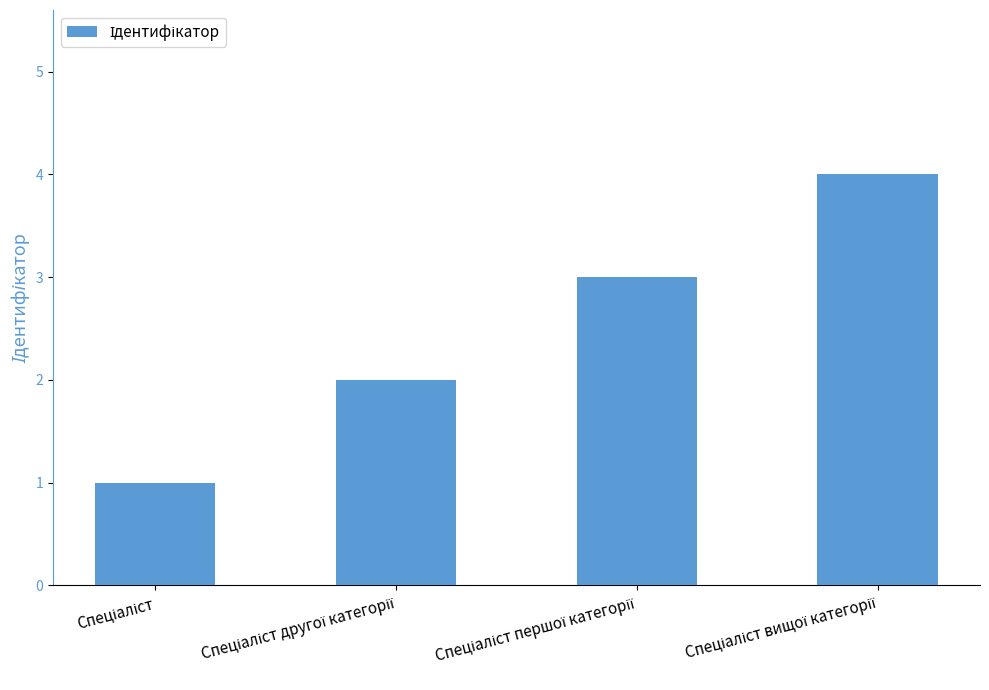

What is the greatest value displayed?

4